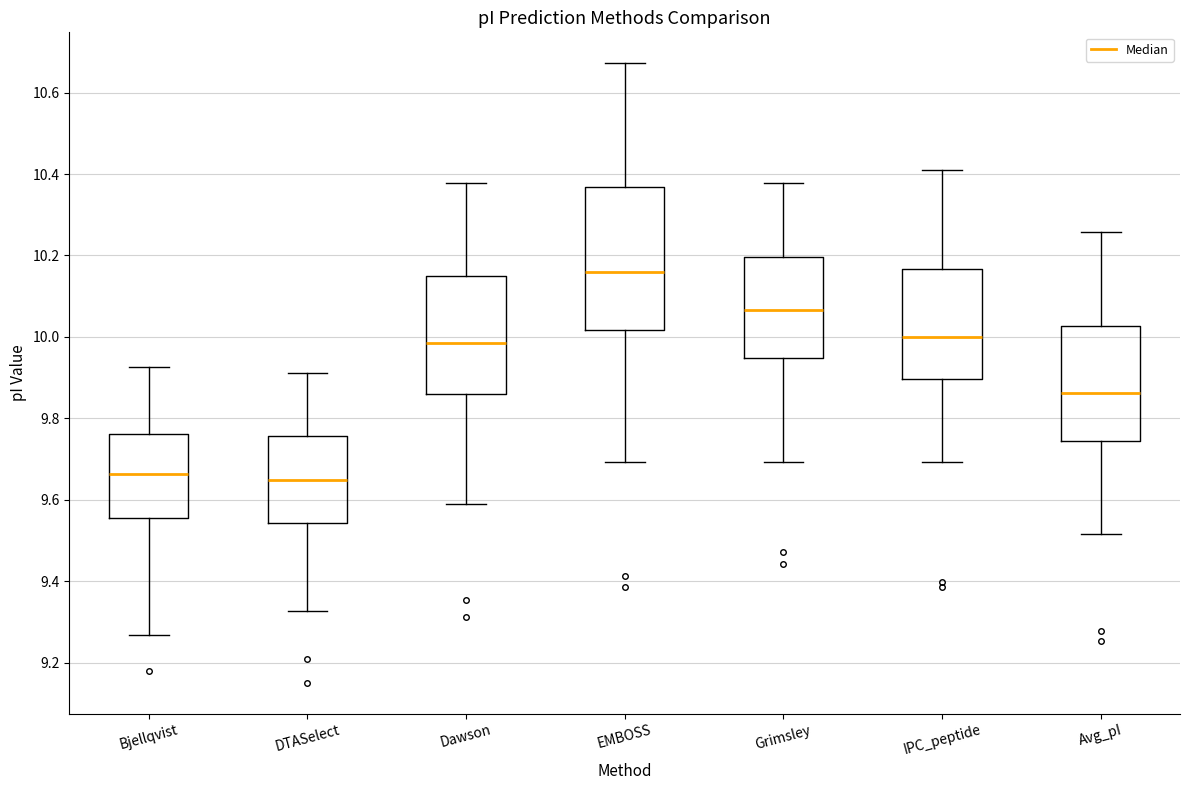

Reading left to right, transcribe this box plot: for each box, give where its median line is, the range the box spans, and where its two whiskers end, as read against the y-axis. The values are not printed on the chart, so give them approximately, as read against the axis.

Bjellqvist: median 9.66, box 9.56 to 9.76, whiskers 9.26 to 9.92
DTASelect: median 9.64, box 9.54 to 9.76, whiskers 9.32 to 9.92
Dawson: median 9.98, box 9.86 to 10.14, whiskers 9.58 to 10.38
EMBOSS: median 10.16, box 10.02 to 10.36, whiskers 9.70 to 10.68
Grimsley: median 10.06, box 9.94 to 10.20, whiskers 9.70 to 10.38
IPC_peptide: median 10.00, box 9.90 to 10.16, whiskers 9.70 to 10.40
Avg_pI: median 9.86, box 9.74 to 10.02, whiskers 9.52 to 10.26